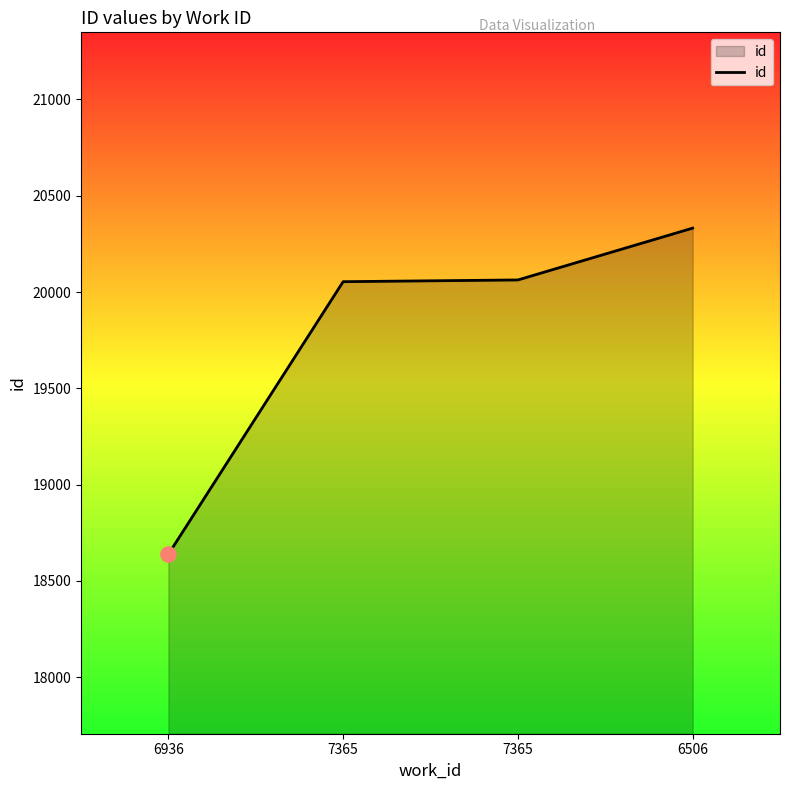

How many lines are shown in the chart?

1